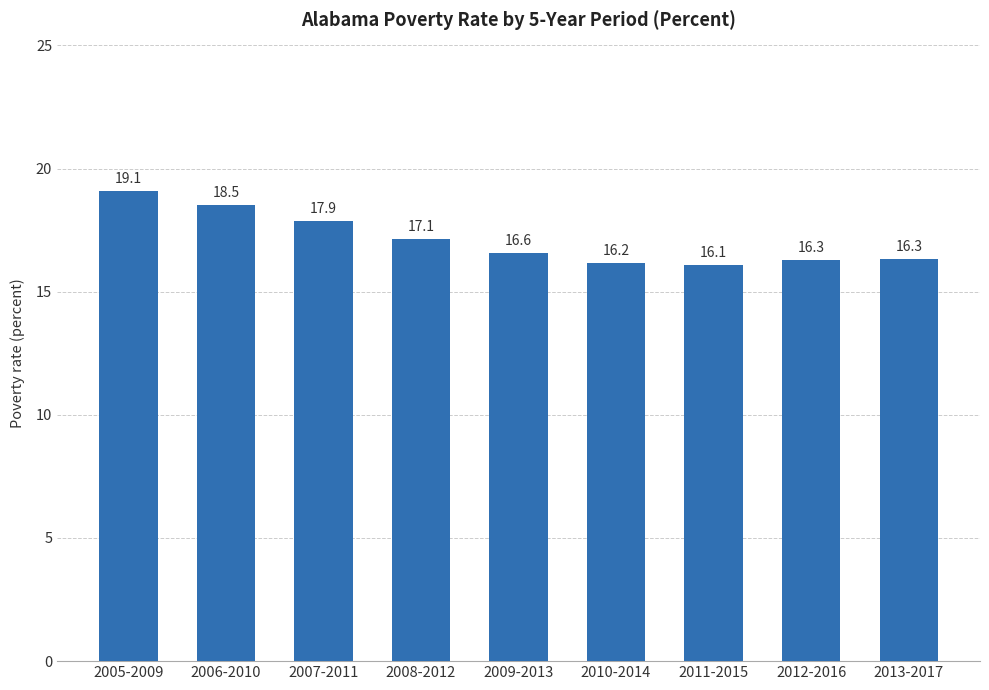

Does the chart contain any negative values?

No